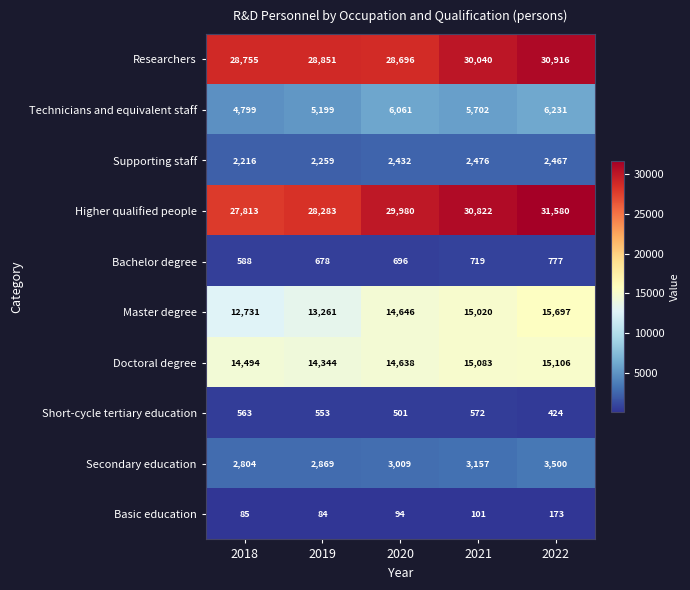

The value of Supporting staff at 2018 is 3709. True or false?

False